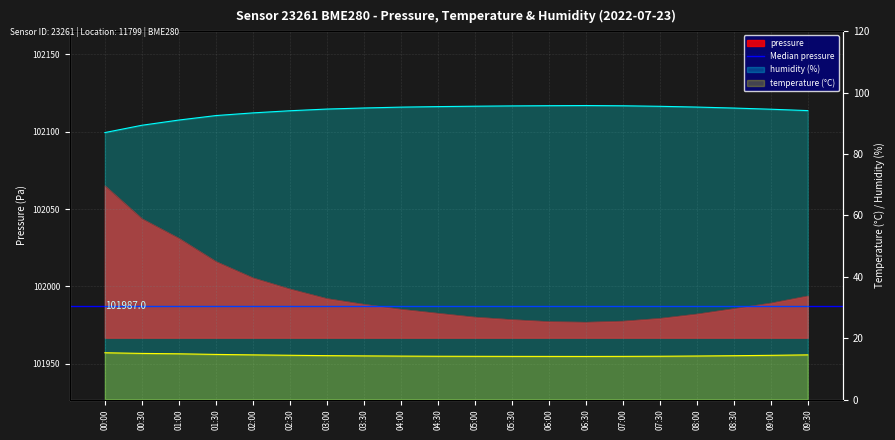

Rank the series at 04:30 from highest to lowest value.

pressure, humidity, temperature